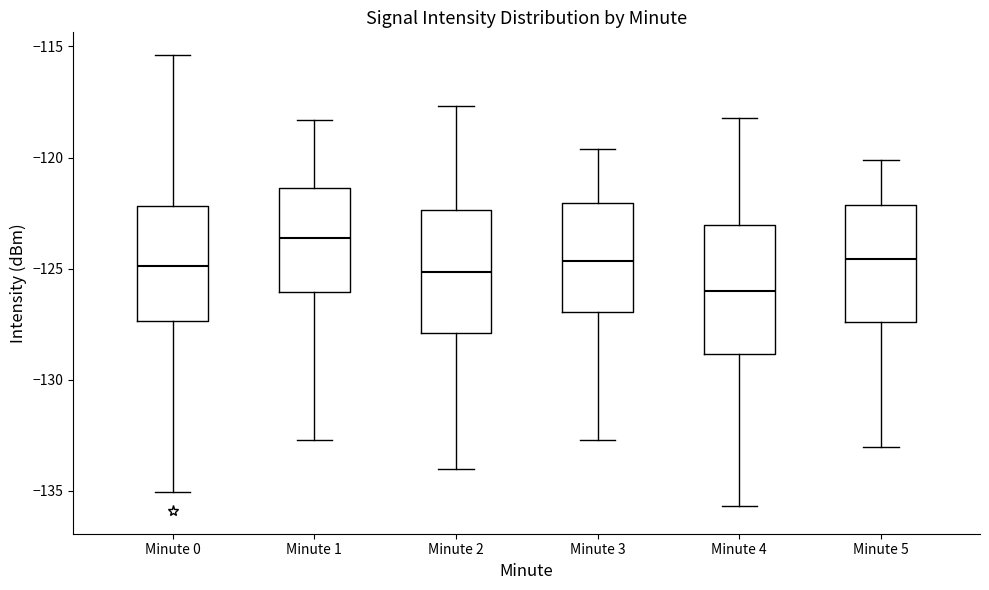

Reading left to right, read every box against the y-axis: the position of its median line, the range the box covers, and the ends of its whiskers. The values are not printed on the chart, so give them approximately, as read against the axis.

Minute 0: median -125.0, box -127.5 to -122.0, whiskers -135.0 to -115.5
Minute 1: median -123.5, box -126.0 to -121.5, whiskers -132.5 to -118.5
Minute 2: median -125.0, box -128.0 to -122.5, whiskers -134.0 to -117.5
Minute 3: median -124.5, box -127.0 to -122.0, whiskers -132.5 to -119.5
Minute 4: median -126.0, box -129.0 to -123.0, whiskers -135.5 to -118.0
Minute 5: median -124.5, box -127.5 to -122.0, whiskers -133.0 to -120.0